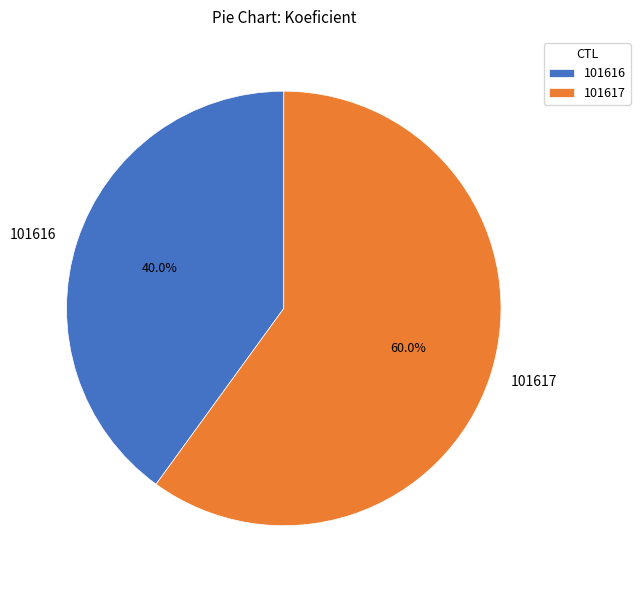

The 101617 slice represents 60% of the pie. True or false?

True